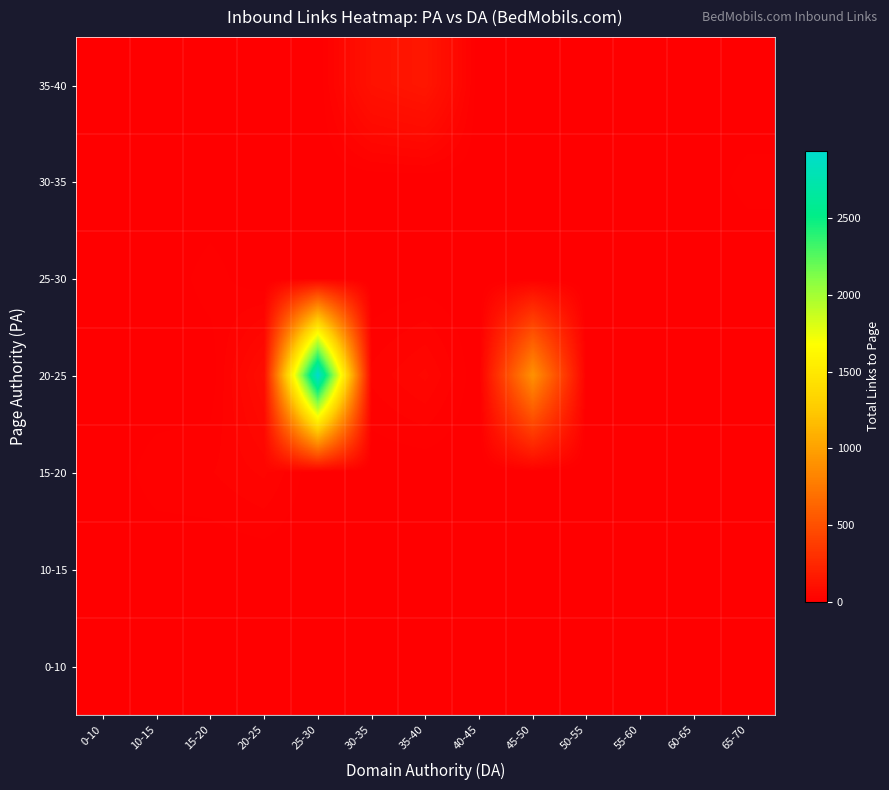

Reading left to right, what are all the values shown in this chart?

35-40: 0-10=0	10-15=0	15-20=0	20-25=0	25-30=0	30-35=116	35-40=145	40-45=0	45-50=0	50-55=0	55-60=0	60-65=0	65-70=0
30-35: 0-10=0	10-15=0	15-20=0	20-25=0	25-30=0	30-35=0	35-40=0	40-45=4	45-50=2	50-55=0	55-60=0	60-65=3	65-70=16
25-30: 0-10=0	10-15=0	15-20=18	20-25=0	25-30=0	30-35=0	35-40=3	40-45=0	45-50=0	50-55=0	55-60=4	60-65=0	65-70=0
20-25: 0-10=0	10-15=0	15-20=2	20-25=85	25-30=2940	30-35=26	35-40=49	40-45=0	45-50=905	50-55=0	55-60=1	60-65=0	65-70=0
15-20: 0-10=0	10-15=19	15-20=22	20-25=37	25-30=0	30-35=0	35-40=0	40-45=0	45-50=0	50-55=0	55-60=0	60-65=0	65-70=0
10-15: 0-10=0	10-15=0	15-20=0	20-25=0	25-30=0	30-35=0	35-40=0	40-45=0	45-50=0	50-55=0	55-60=0	60-65=0	65-70=0
0-10: 0-10=0	10-15=0	15-20=0	20-25=0	25-30=0	30-35=0	35-40=0	40-45=0	45-50=0	50-55=0	55-60=0	60-65=0	65-70=0